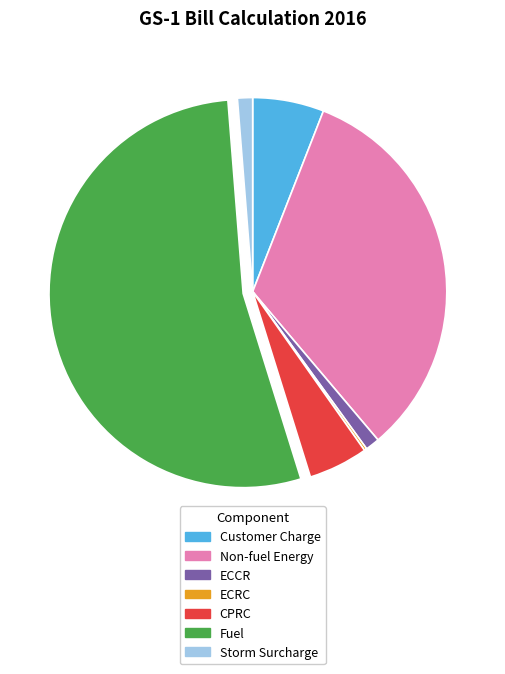

Which has a higher value, Storm Surcharge or CPRC?

CPRC